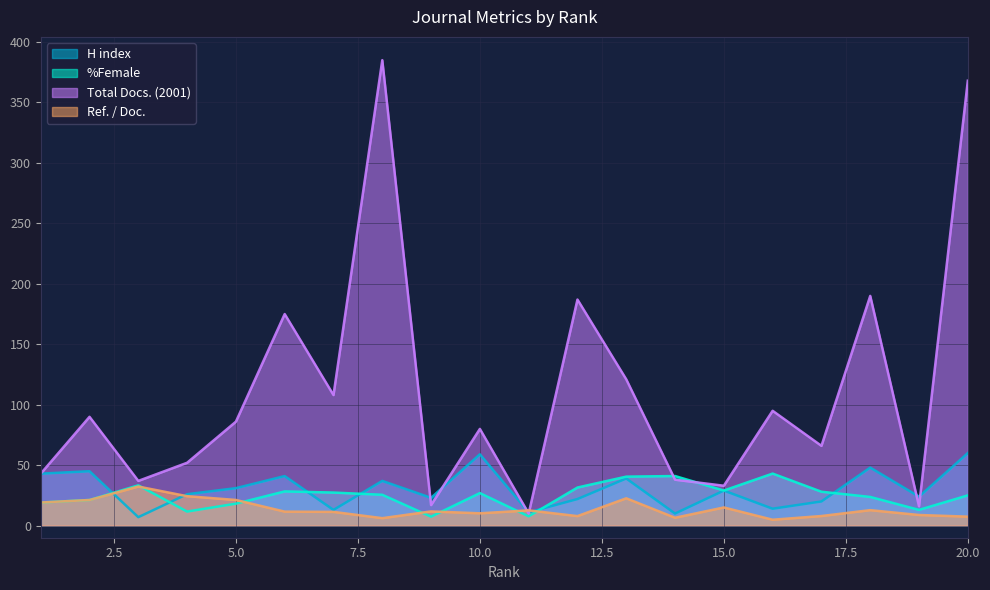

Which category has the highest value in the Total Docs. (2001) series?

8